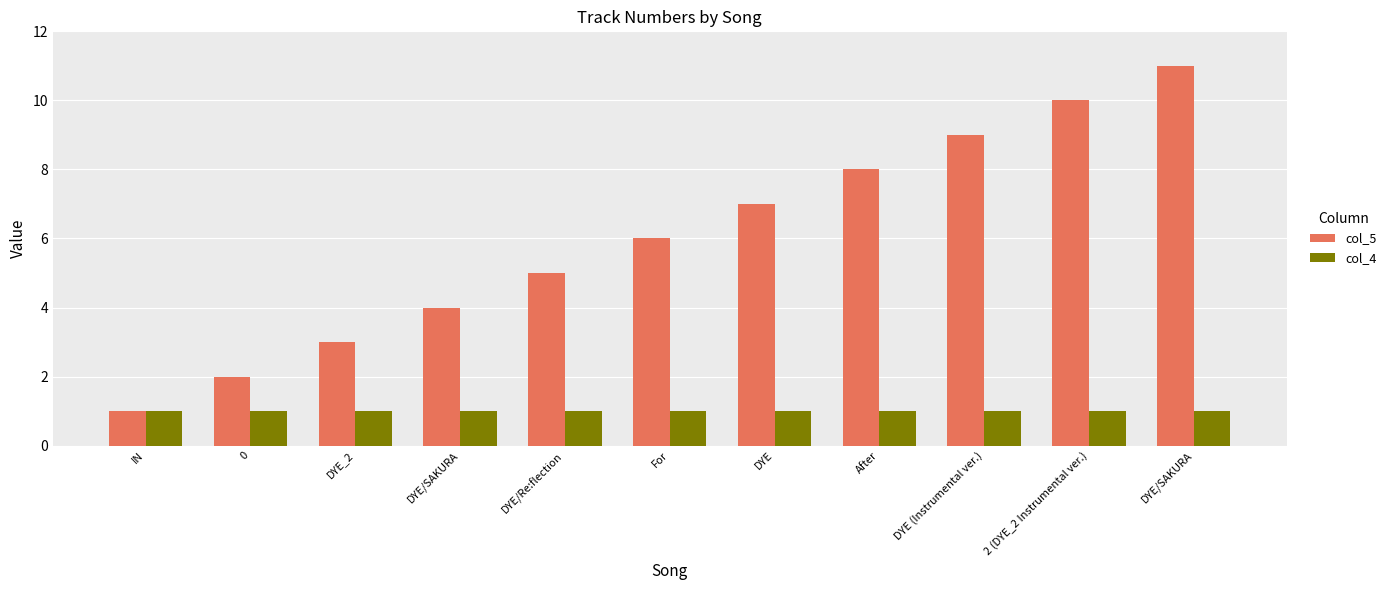

At DYE/Re:flection, list the series in order from largest to smallest.

col_5, col_4